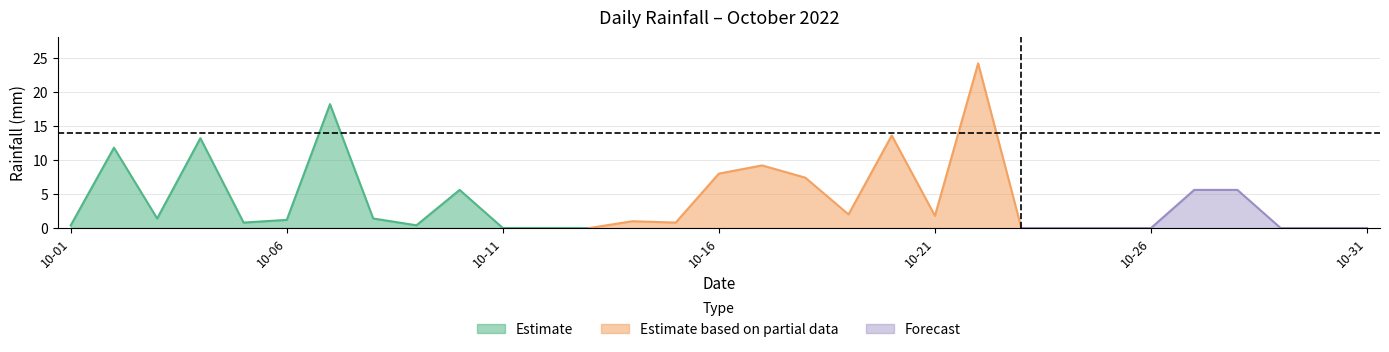

Rank the categories by value from highest to lowest.

2022-10-22, 2022-10-07, 2022-10-20, 2022-10-04, 2022-10-02, 2022-10-17, 2022-10-16, 2022-10-18, 2022-10-10, 2022-10-27, 2022-10-28, 2022-10-19, 2022-10-21, 2022-10-03, 2022-10-08, 2022-10-06, 2022-10-14, 2022-10-05, 2022-10-15, 2022-10-01, 2022-10-09, 2022-10-11, 2022-10-12, 2022-10-13, 2022-10-23, 2022-10-24, 2022-10-25, 2022-10-26, 2022-10-29, 2022-10-30, 2022-10-31